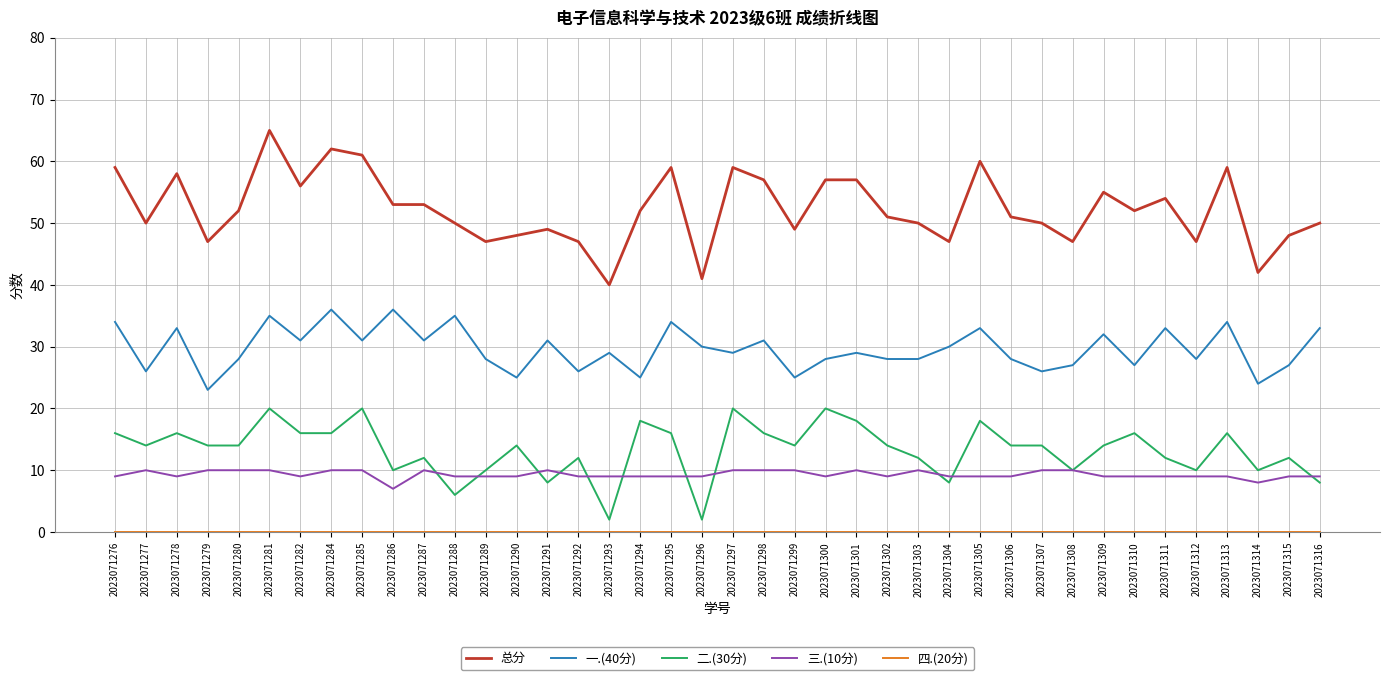

What is the difference between the highest and lowest values at 2023071282?

56